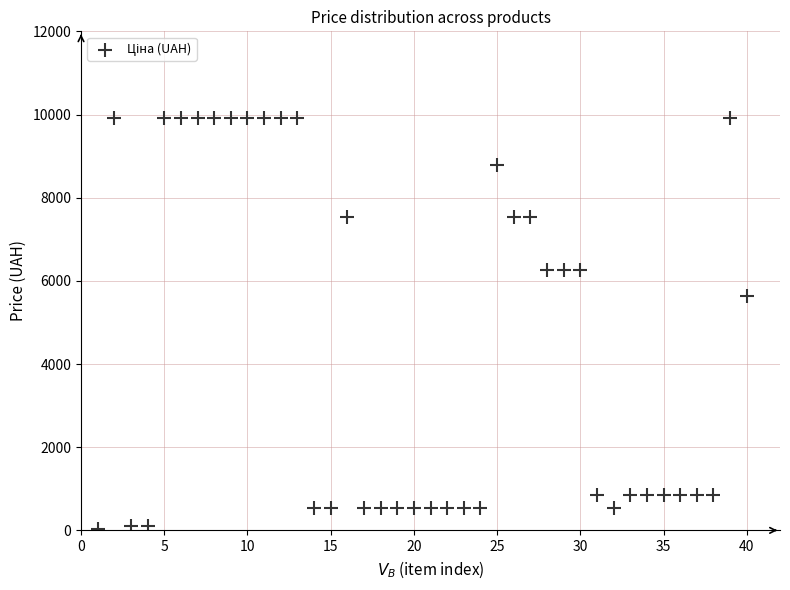

What is the range of X values (max minus min)?

39.0